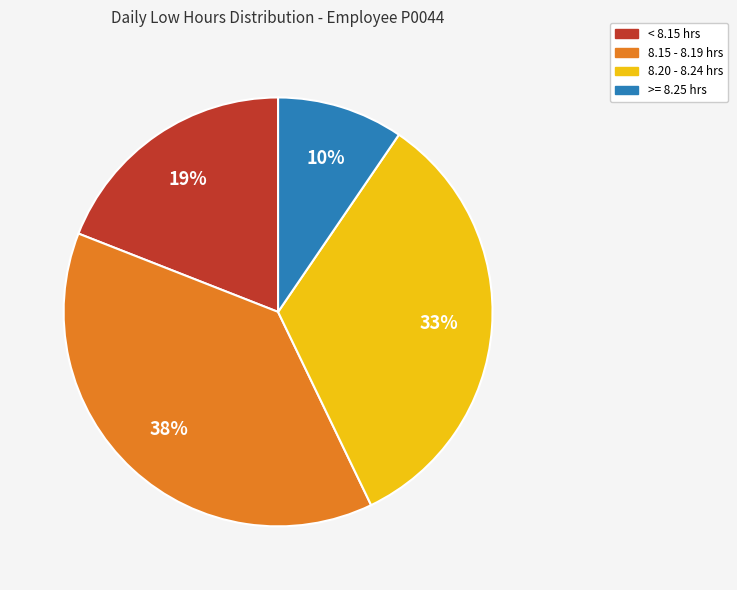

Does any single category account for the majority?

No